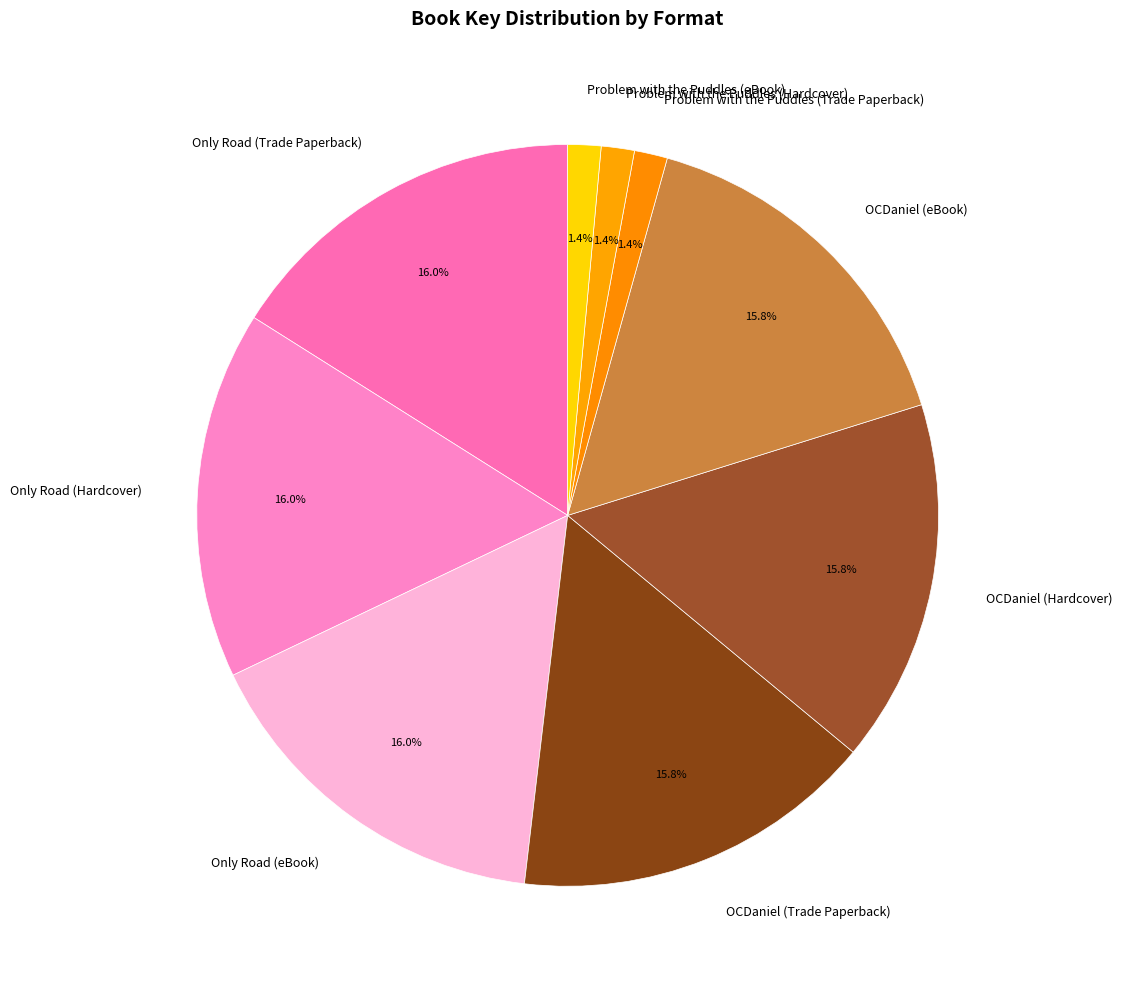

Which has a higher value, Problem with the Puddles (Trade Paperback) or Only Road (Hardcover)?

Only Road (Hardcover)